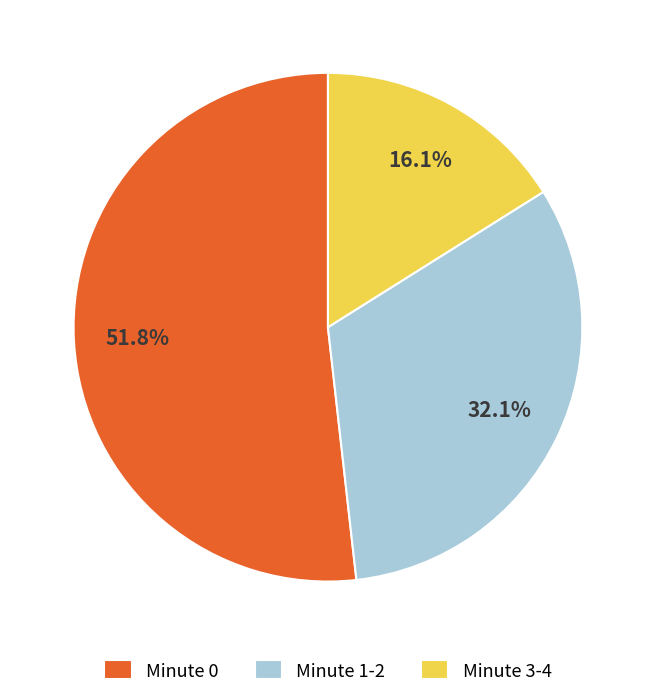

How many slices are in this pie chart?

3